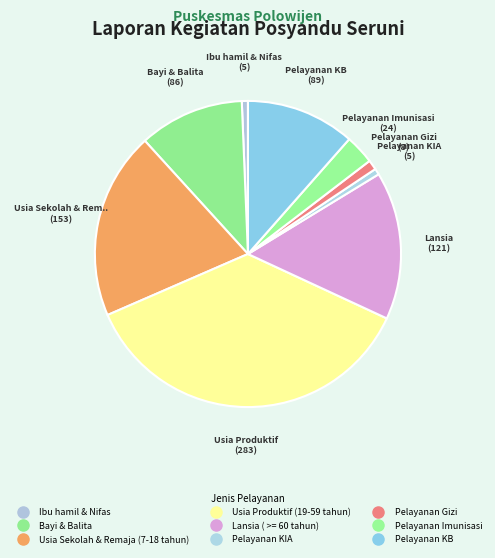

Between Pelayanan KIA and Bayi & Balita, which is larger?

Bayi & Balita